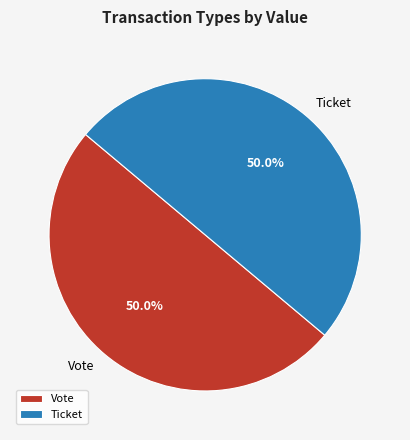

To the nearest percent, what is the average slice percentage?

50%